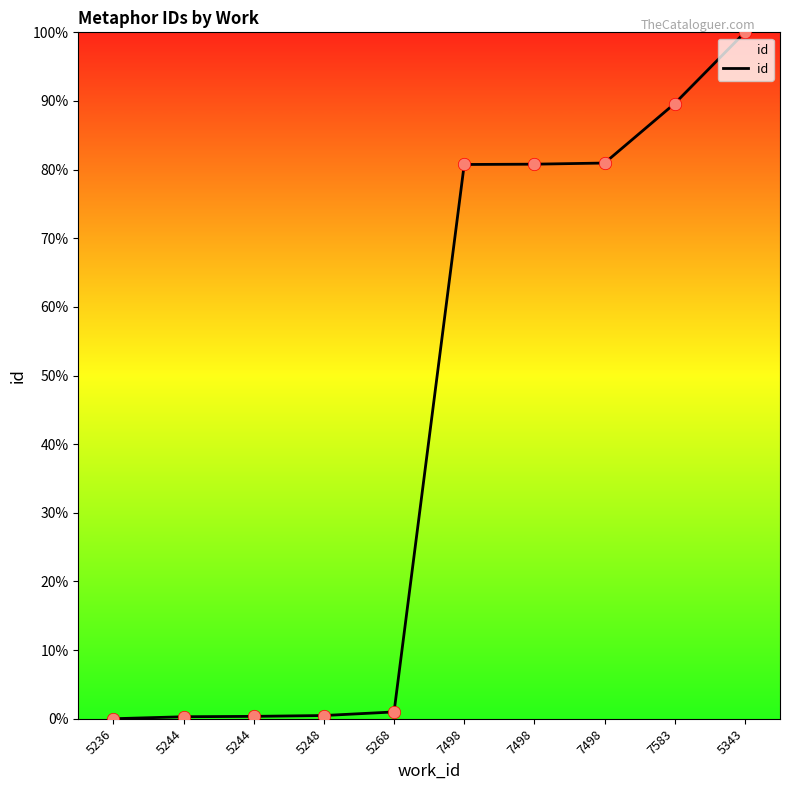

Which has a higher value, 7498 or 5268?

7498